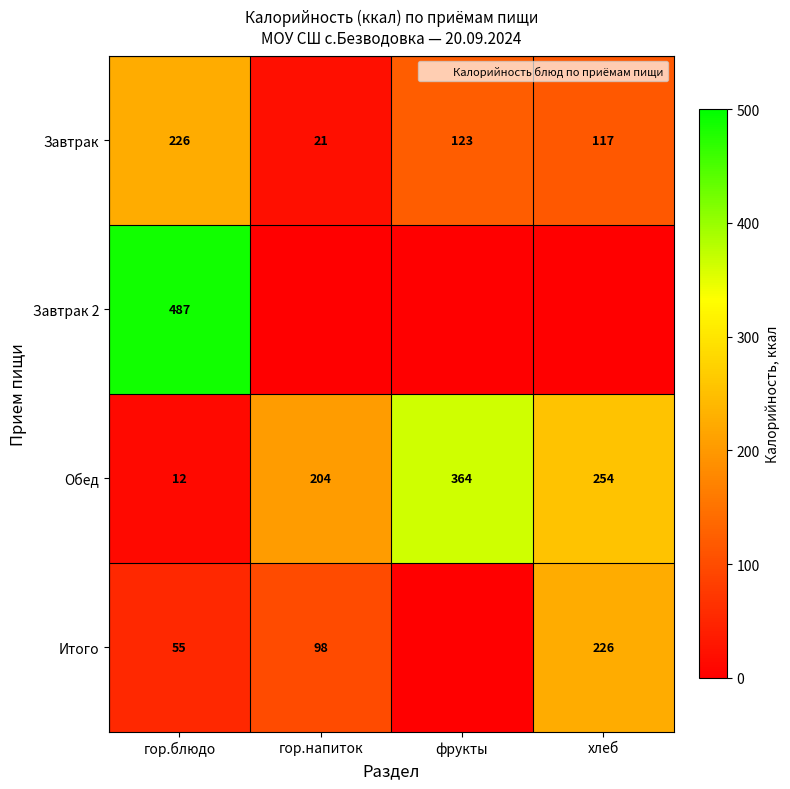

Rank the series at гор.напиток from lowest to highest value.

Завтрак 2, Завтрак, Итого, Обед